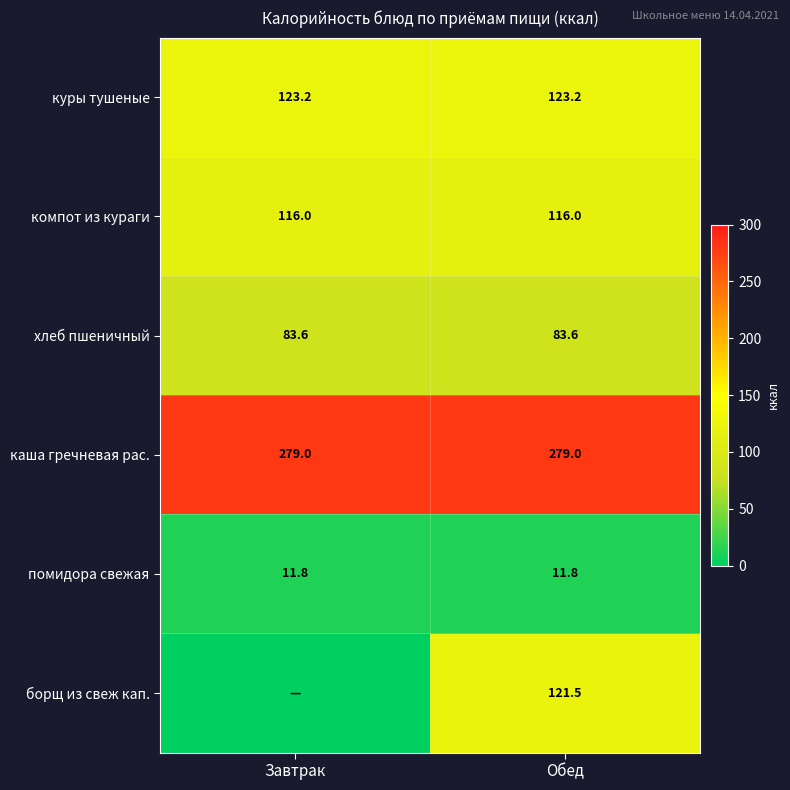

What is the average value of the хлеб пшеничный series?

83.6